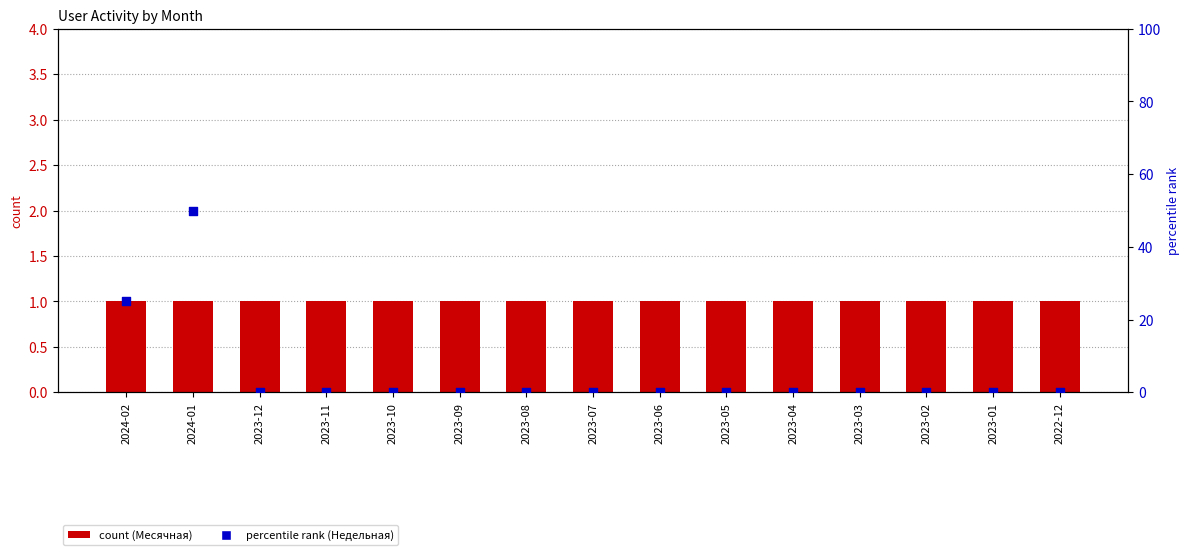

Which series has the largest total across all categories?

Недельная (% rank)